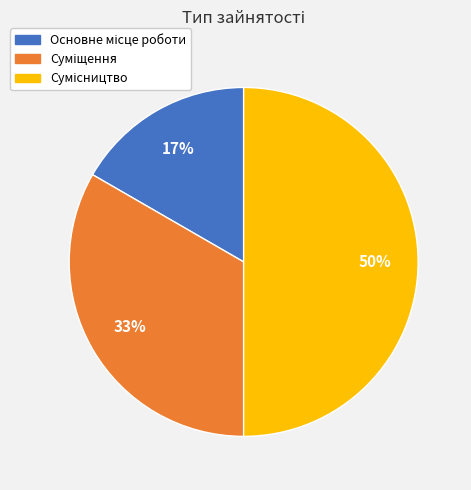

To the nearest percent, what is the difference between the largest and smallest slice percentages?

33%